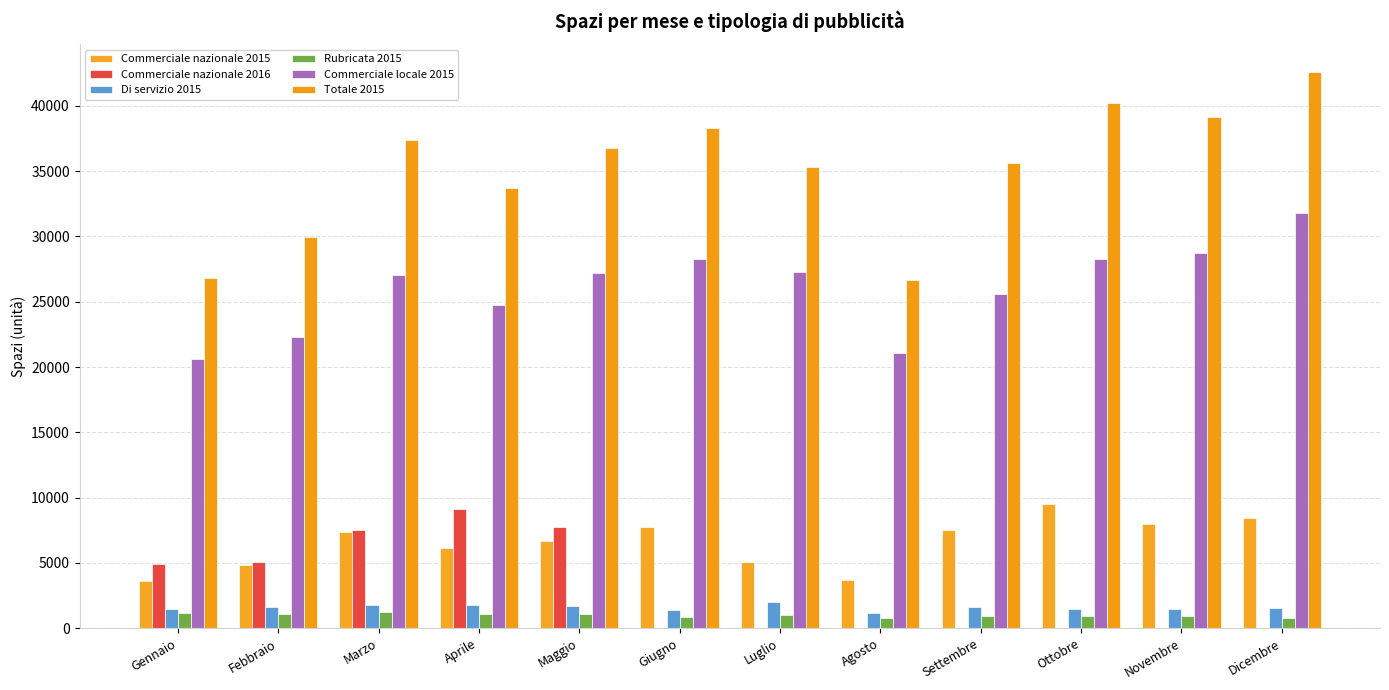

Does the chart contain stacked bars?

No